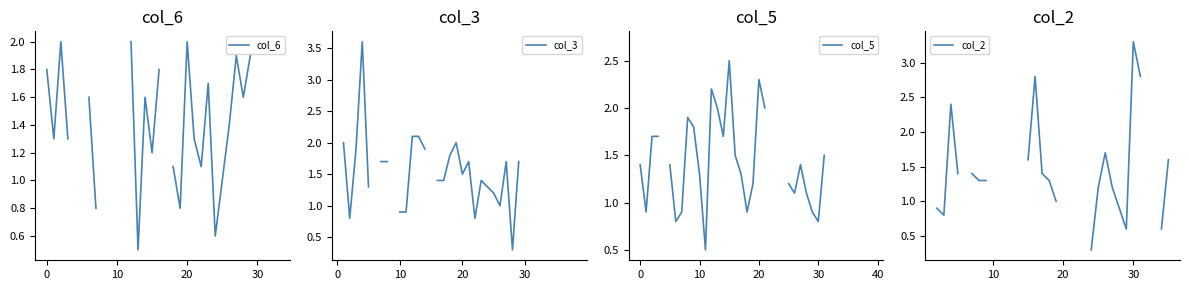

What is the difference between the maximum and minimum values in the col_5 series?

2.2